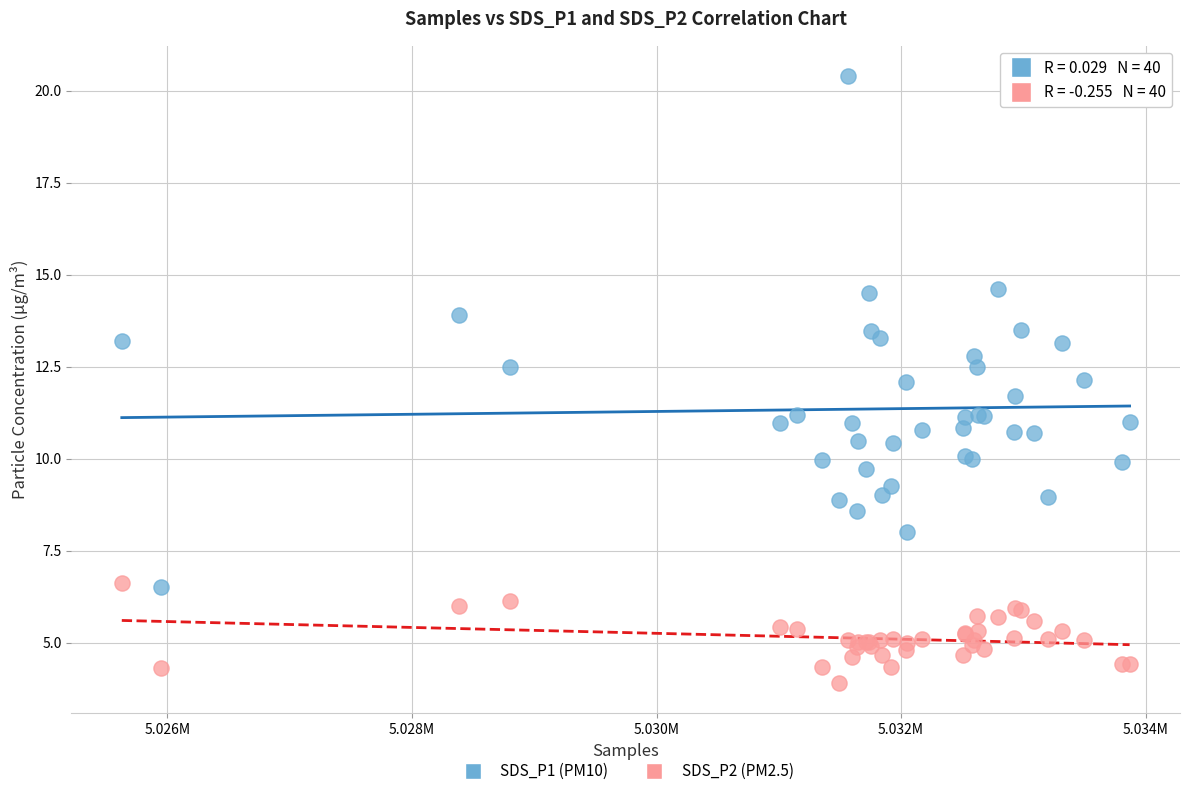

Which series has the largest Y range (max minus min)?

SDS_P1 (PM10)